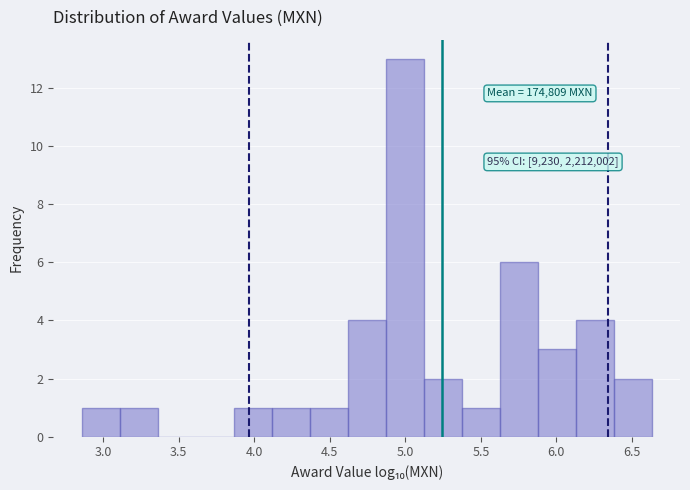

Over which range of the x-axis is the bar tallest?

4.85 to 5.10